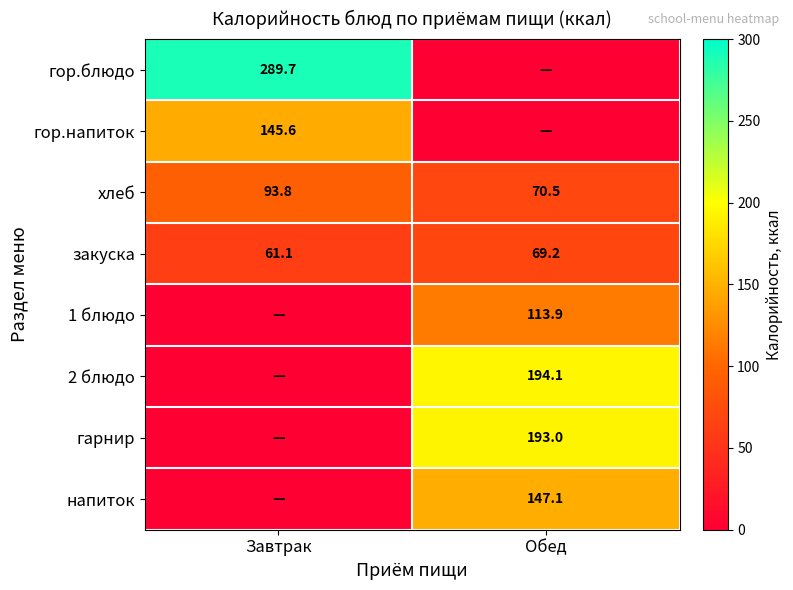

What is the difference between the maximum and minimum values in the хлеб series?

23.3